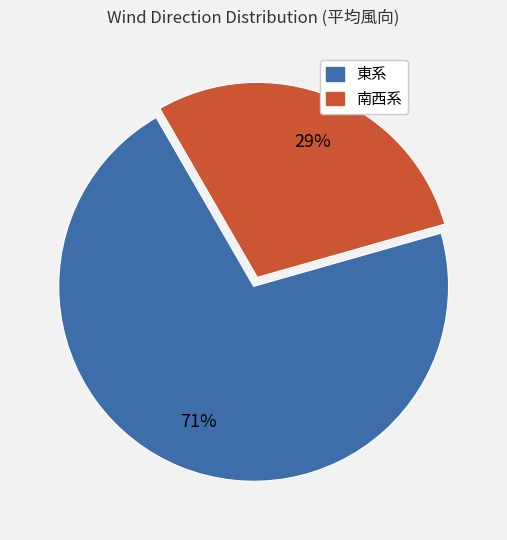

How many segments does this pie chart have?

2